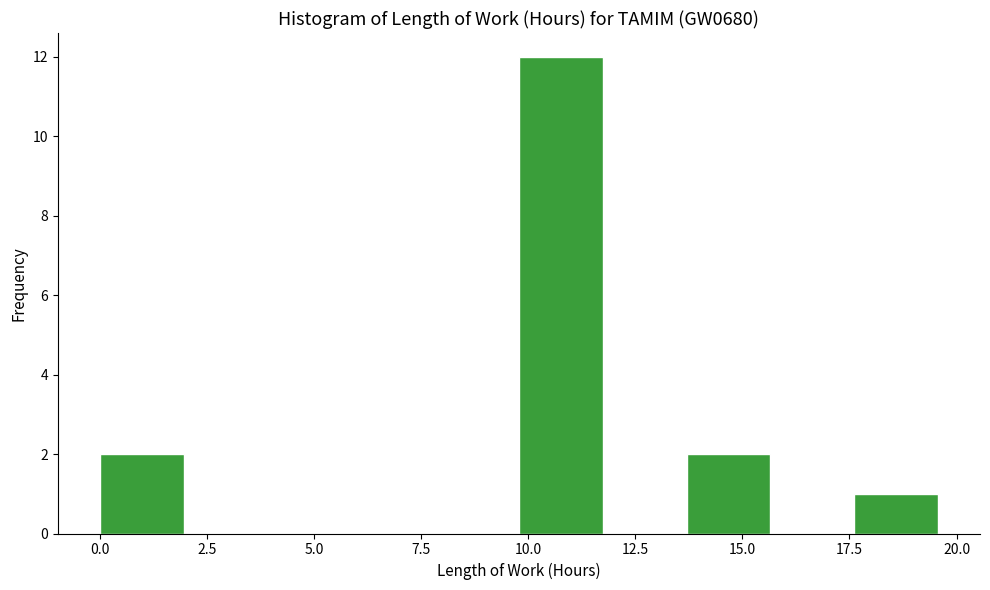

Around what value on the x-axis is the tallest bar? Give the approximate position of its centre, as read against the axis.

11.0